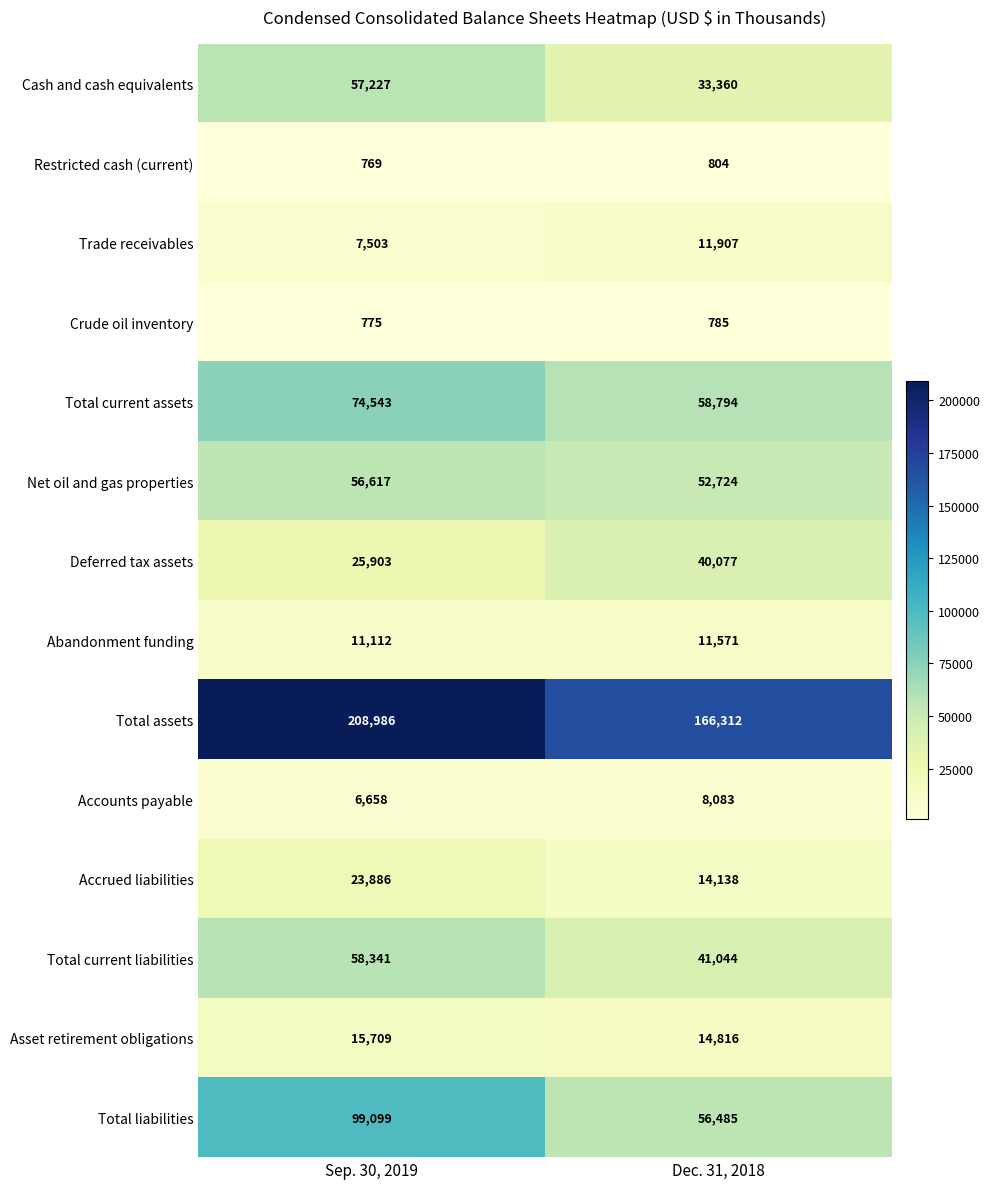

Reading left to right, list all the values displayed in this chart.

Cash and cash equivalents: Sep. 30, 2019=57227	Dec. 31, 2018=33360
Restricted cash (current): Sep. 30, 2019=769	Dec. 31, 2018=804
Trade receivables: Sep. 30, 2019=7503	Dec. 31, 2018=11907
Crude oil inventory: Sep. 30, 2019=775	Dec. 31, 2018=785
Total current assets: Sep. 30, 2019=74543	Dec. 31, 2018=58794
Net oil and gas properties: Sep. 30, 2019=56617	Dec. 31, 2018=52724
Deferred tax assets: Sep. 30, 2019=25903	Dec. 31, 2018=40077
Abandonment funding: Sep. 30, 2019=11112	Dec. 31, 2018=11571
Total assets: Sep. 30, 2019=208986	Dec. 31, 2018=166312
Accounts payable: Sep. 30, 2019=6658	Dec. 31, 2018=8083
Accrued liabilities: Sep. 30, 2019=23886	Dec. 31, 2018=14138
Total current liabilities: Sep. 30, 2019=58341	Dec. 31, 2018=41044
Asset retirement obligations: Sep. 30, 2019=15709	Dec. 31, 2018=14816
Total liabilities: Sep. 30, 2019=99099	Dec. 31, 2018=56485